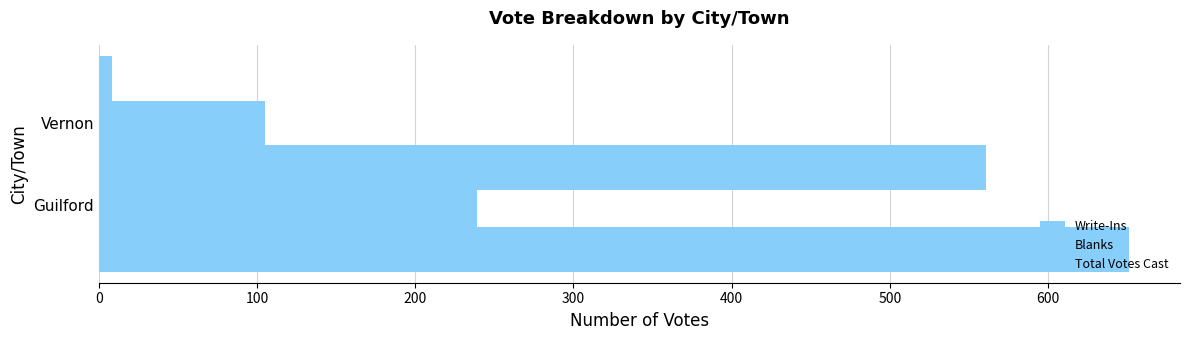

What are all the series names shown in the legend?

Write-Ins, Blanks, Total Votes Cast